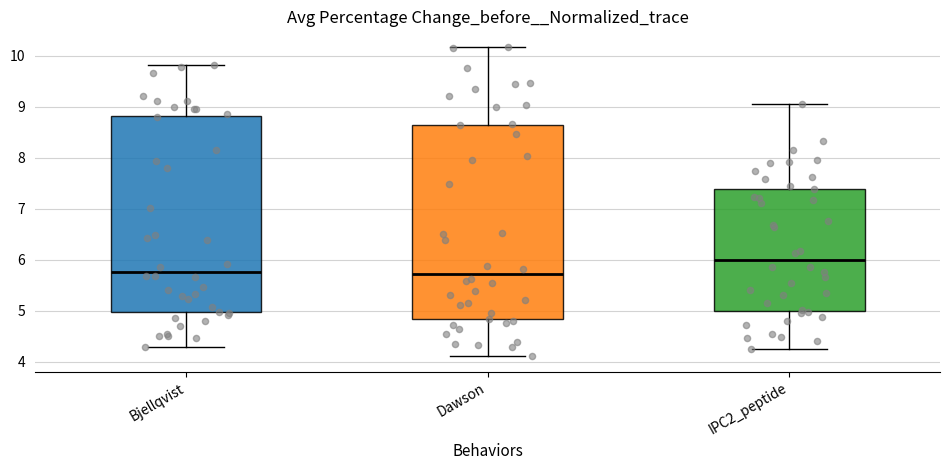

Where does the lower whisker of the box for Bjellqvist end on the y-axis? The values are not printed on the chart, so give them approximately, as read against the axis.

4.3